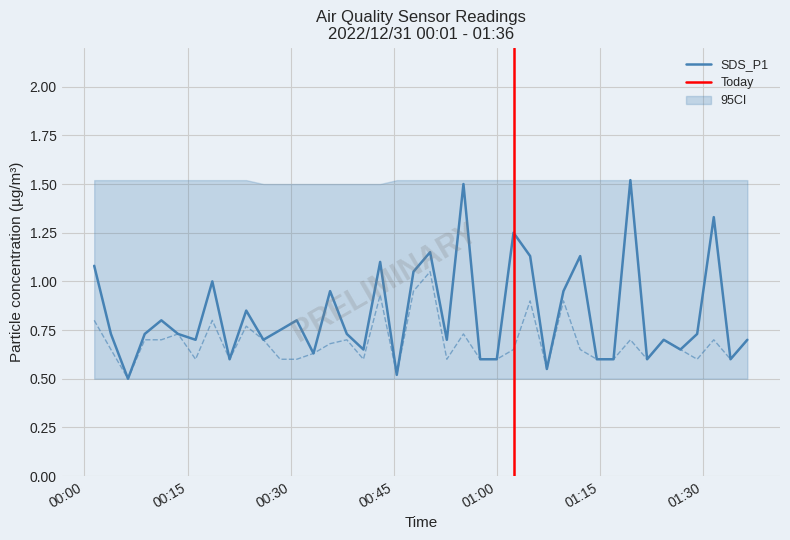

Rank the categories by SDS_P1 value from highest to lowest.

2022/12/31 01:19:25, 2022/12/31 00:55:08, 2022/12/31 01:31:33, 2022/12/31 01:02:25, 2022/12/31 00:50:17, 2022/12/31 01:04:50, 2022/12/31 01:12:07, 2022/12/31 00:43:01, 2022/12/31 00:01:25, 2022/12/31 00:47:52, 2022/12/31 00:18:36, 2022/12/31 00:35:44, 2022/12/31 01:09:41, 2022/12/31 00:23:32, 2022/12/31 00:11:11, 2022/12/31 00:30:53, 2022/12/31 00:28:28, 2022/12/31 00:03:51, 2022/12/31 00:08:46, 2022/12/31 00:13:37, 2022/12/31 00:38:10, 2022/12/31 01:29:08, 2022/12/31 00:16:10, 2022/12/31 00:26:02, 2022/12/31 00:52:43, 2022/12/31 01:24:16, 2022/12/31 01:36:26, 2022/12/31 00:40:35, 2022/12/31 01:26:42, 2022/12/31 00:33:19, 2022/12/31 00:21:07, 2022/12/31 00:57:34, 2022/12/31 00:59:59, 2022/12/31 01:14:32, 2022/12/31 01:16:58, 2022/12/31 01:21:51, 2022/12/31 01:33:59, 2022/12/31 01:07:16, 2022/12/31 00:45:26, 2022/12/31 00:06:20